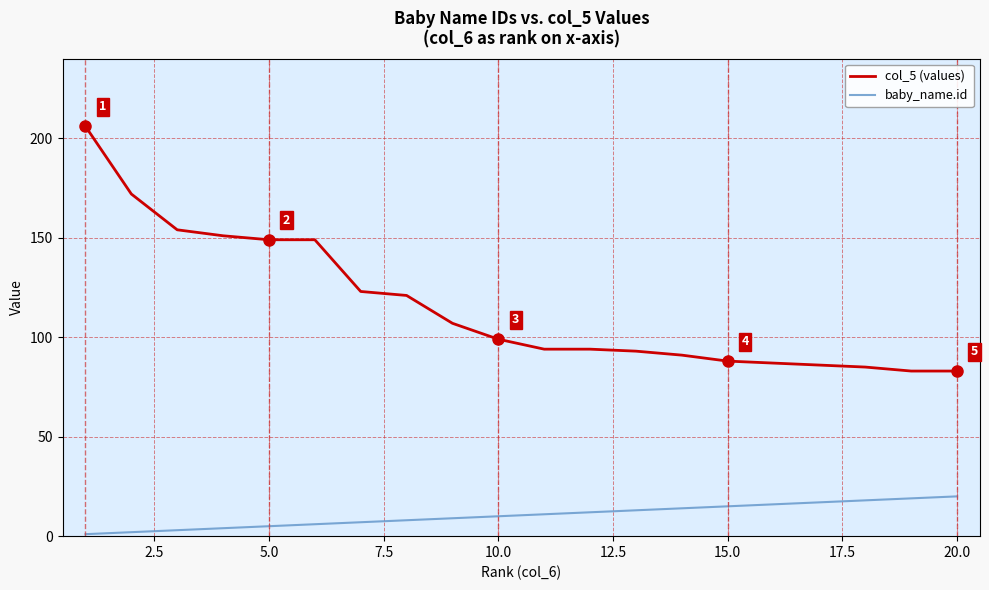

What is the smallest value displayed?

1